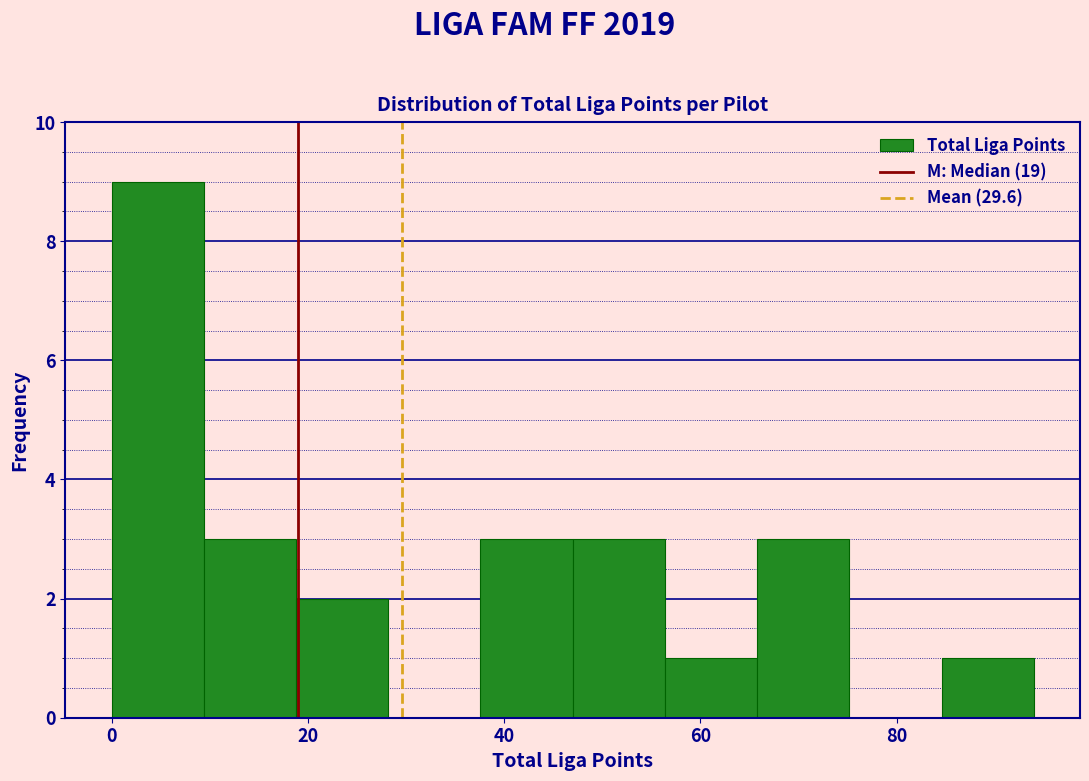

How tall is the bar that spans 9.4 to 18.8 on the x-axis? Neither the bar edges nor the heights are printed on the chart, so give them approximately, as read against the axes.

3